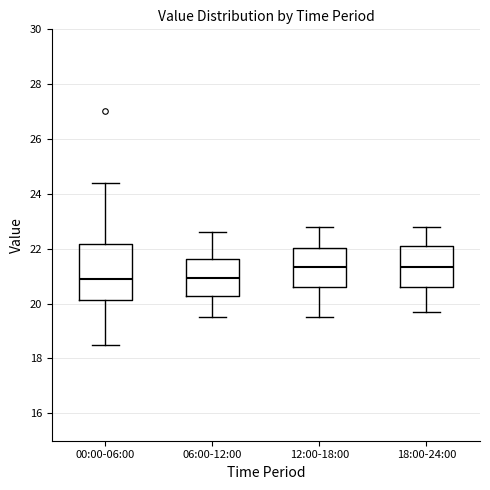

Reading left to right, transcribe this box plot: for each box, give where its median line is, the range the box spans, and where its two whiskers end, as read against the y-axis. The values are not printed on the chart, so give them approximately, as read against the axis.

00:00-06:00: median 20.8, box 20.2 to 22.2, whiskers 18.6 to 24.4
06:00-12:00: median 21.0, box 20.2 to 21.6, whiskers 19.6 to 22.6
12:00-18:00: median 21.4, box 20.6 to 22.0, whiskers 19.6 to 22.8
18:00-24:00: median 21.4, box 20.6 to 22.2, whiskers 19.8 to 22.8